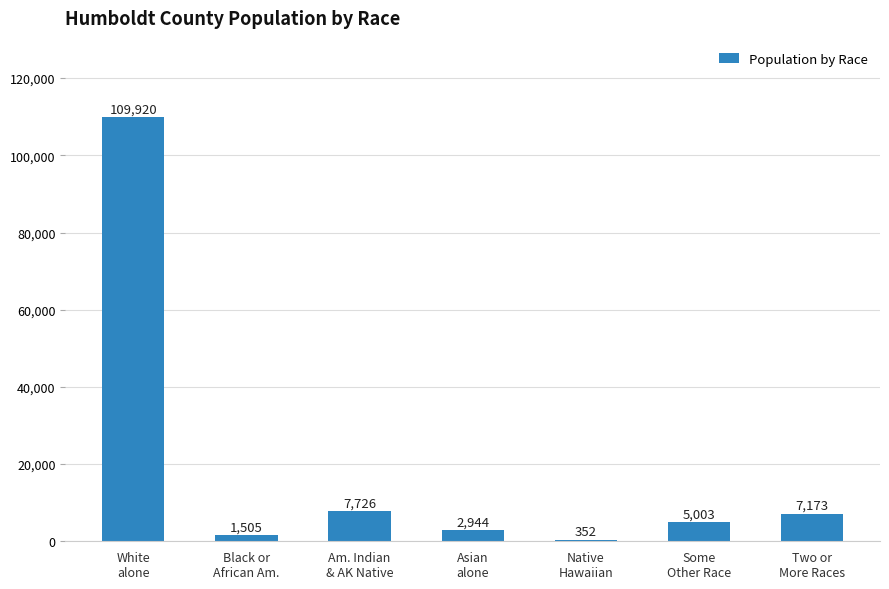

What is the greatest value displayed?

109920